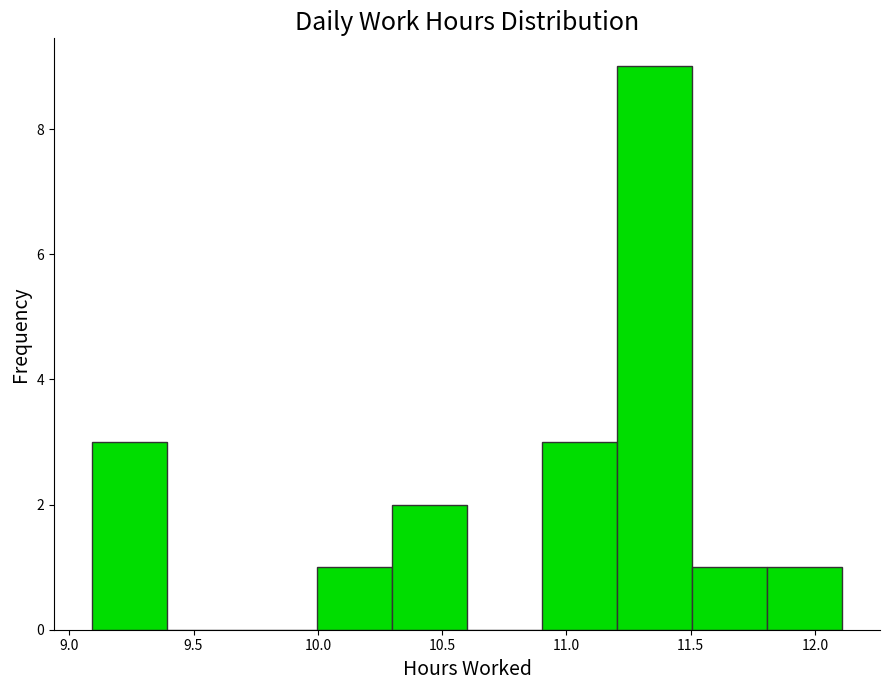

Reading left to right, transcribe this chart: for each bar, give the range it covers on the x-axis and its height. Neither the bar edges nor the heights are printed on the chart, so give them approximately, as read against the axes.

9.1 to 9.4: 3
9.4 to 9.7: 0
9.7 to 10.0: 0
10.0 to 10.3: 1
10.3 to 10.6: 2
10.6 to 10.9: 0
10.9 to 11.2: 3
11.2 to 11.5: 9
11.5 to 11.8: 1
11.8 to 12.1: 1